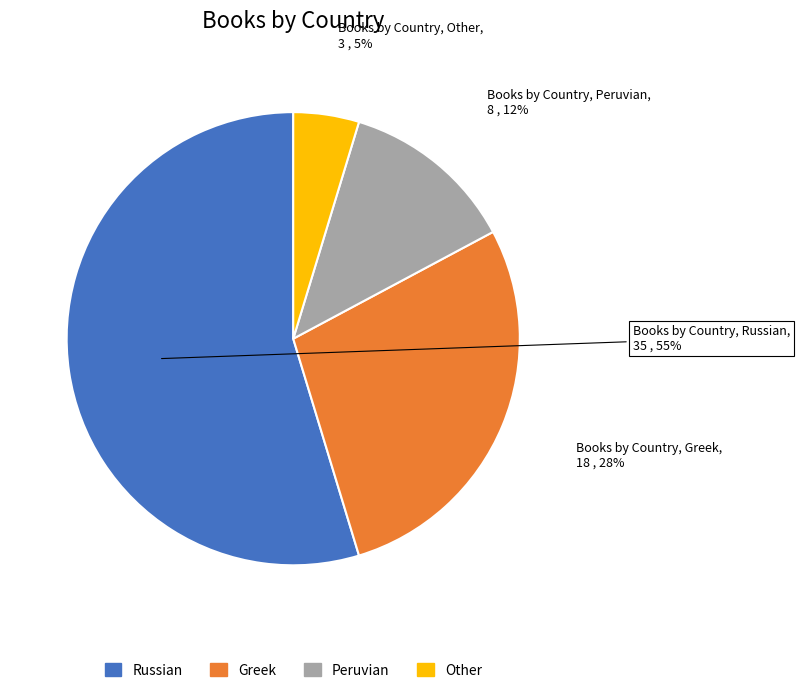

Which category has the biggest portion of the pie?

Russian